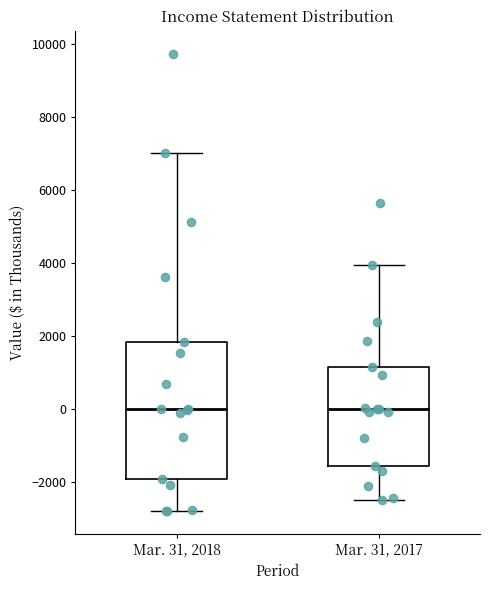

Comparing the boxes themselves (not the whiskers), which one is the tallest?

Mar. 31, 2018